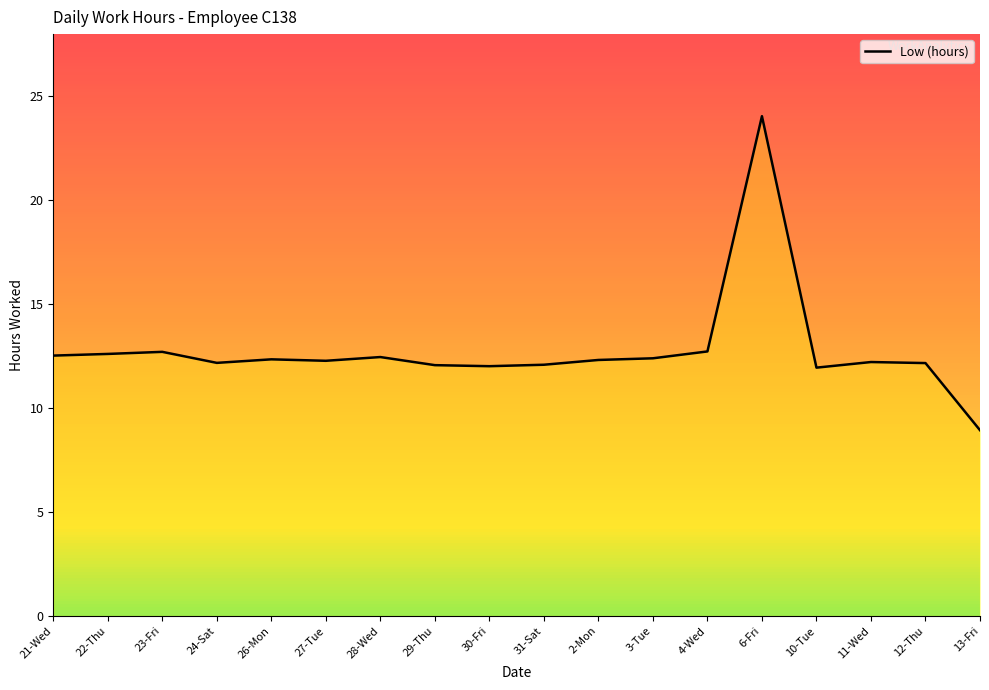

What is the change in value from 26-Mon to 10-Tue?

-0.4